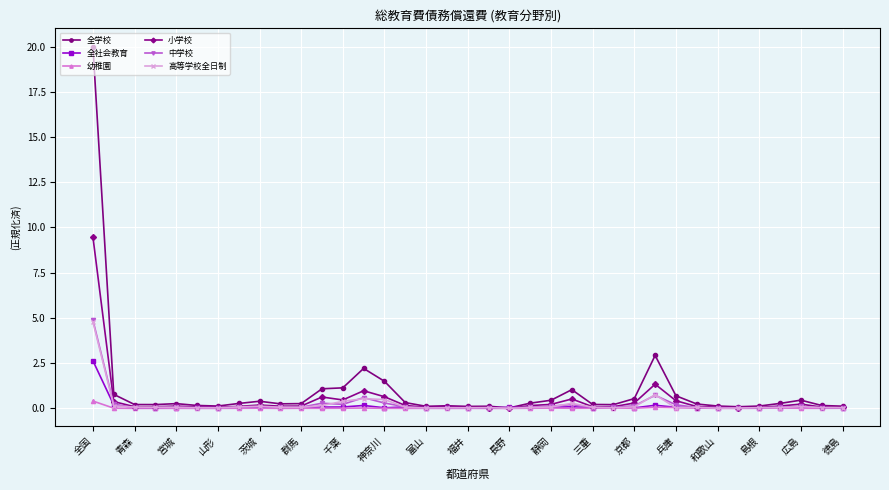

Which series has the widest spread of values?

全学校